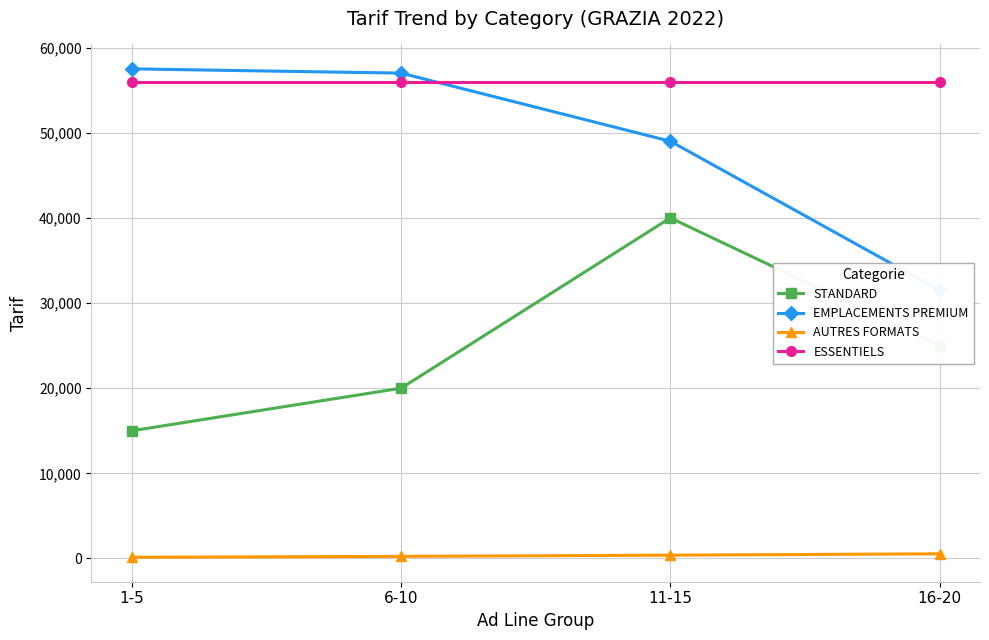

What is the minimum value shown in the chart?

140